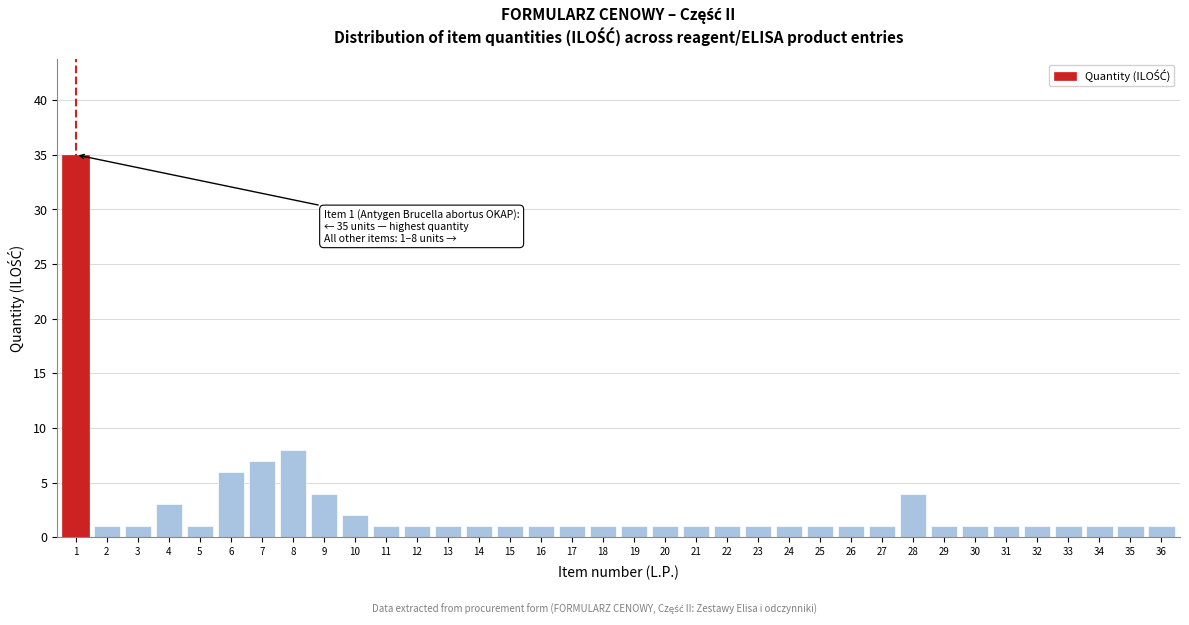

What is the sum of all values?

97